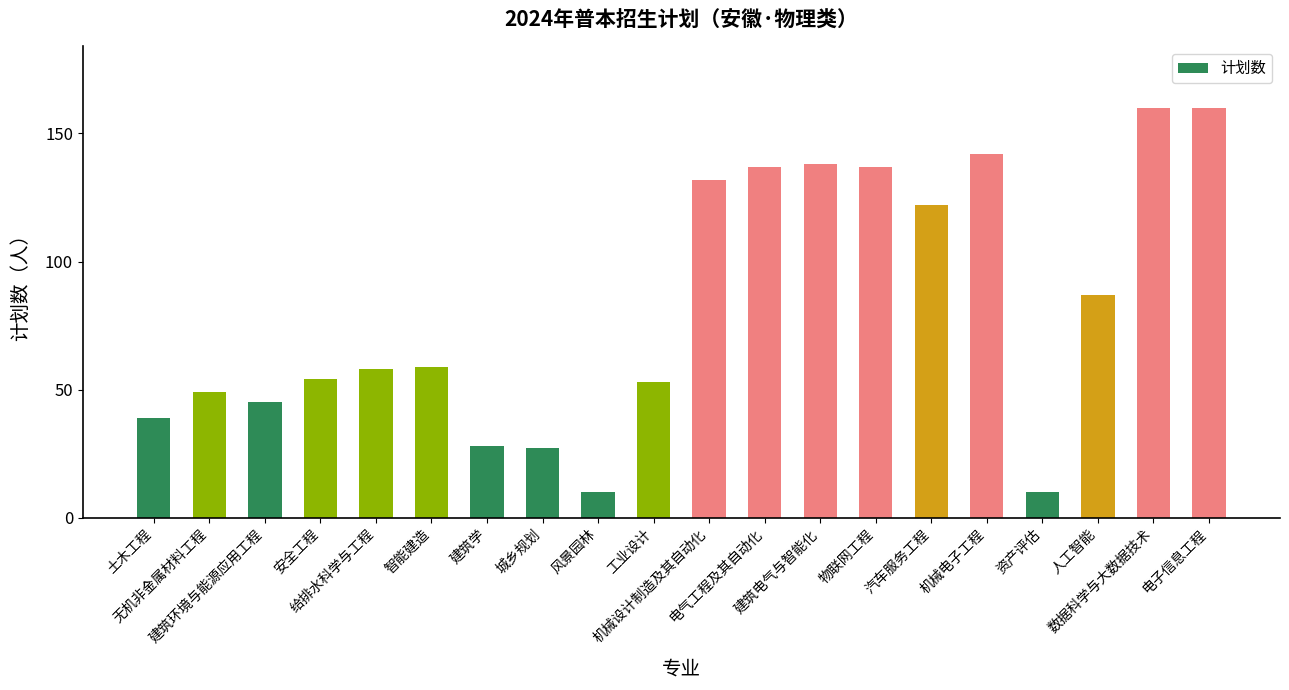

Are the bars grouped side by side (vs. stacked)?

No